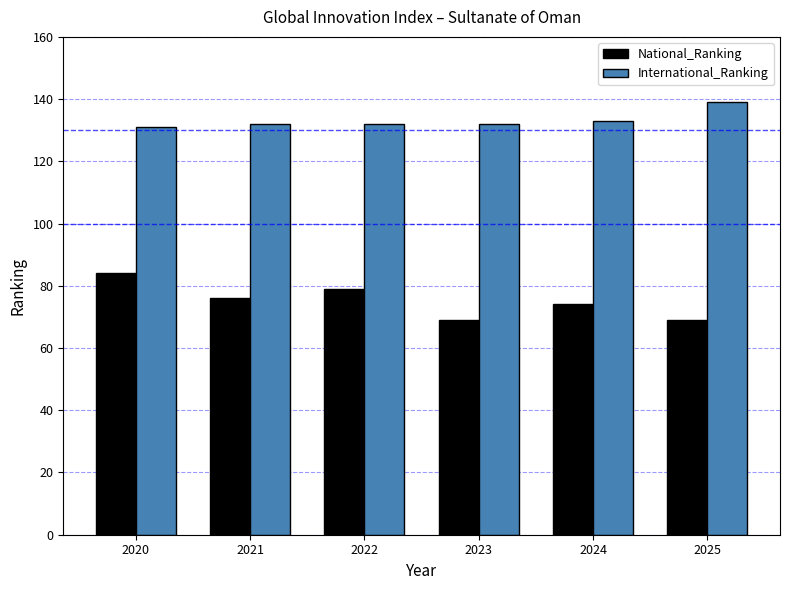

Reading right to left, list all the values displayed in this chart.

National_Ranking: 69	74	69	79	76	84
International_Ranking: 139	133	132	132	132	131